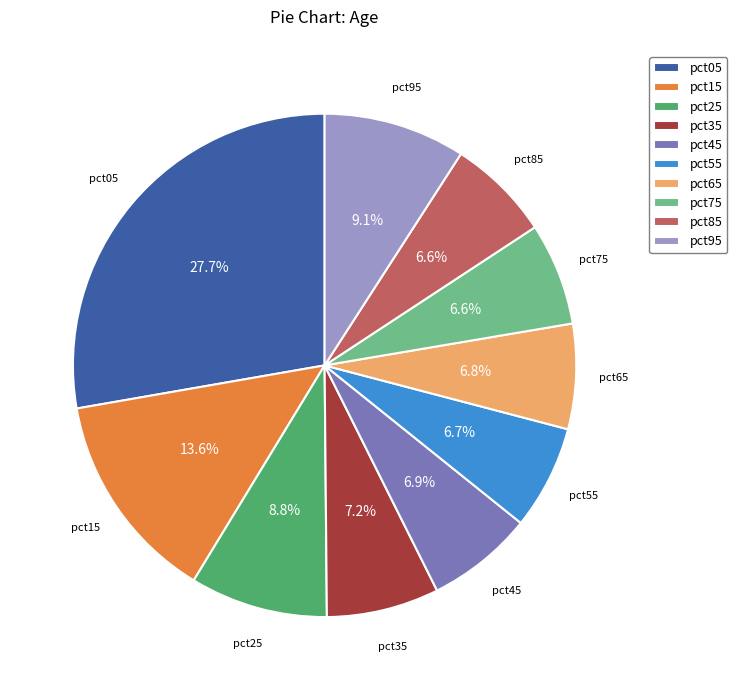

What is the largest slice in the pie chart?

pct05